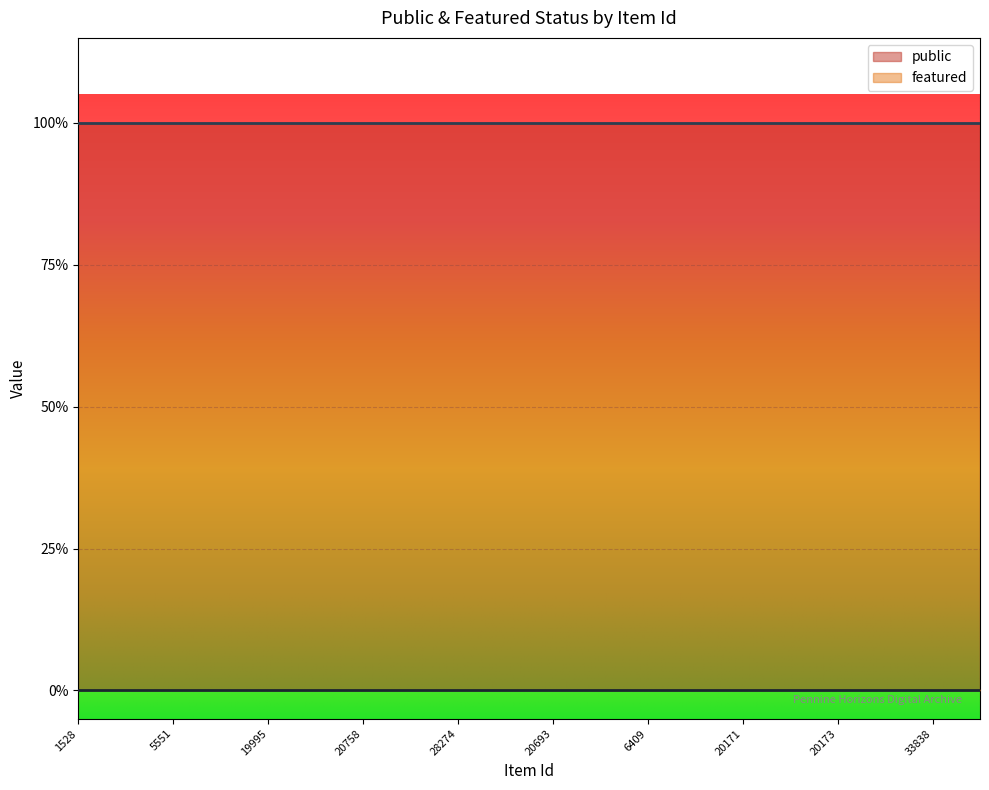

Reading left to right, what are all the values shown in this chart?

public: 1	1	1	1	1	1	1	1	1	1	1	1	1	1	1	1	1	1	1	1
featured: 0	0	0	0	0	0	0	0	0	0	0	0	0	0	0	0	0	0	0	0